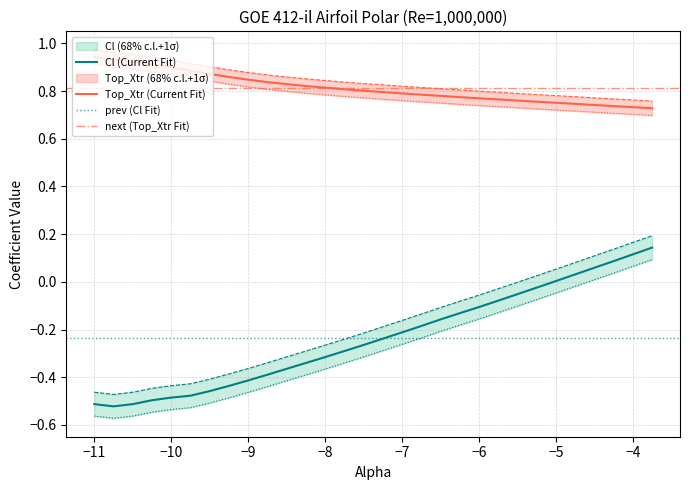

True or false: Bot_Xtr and Cl intersect in this chart.

False